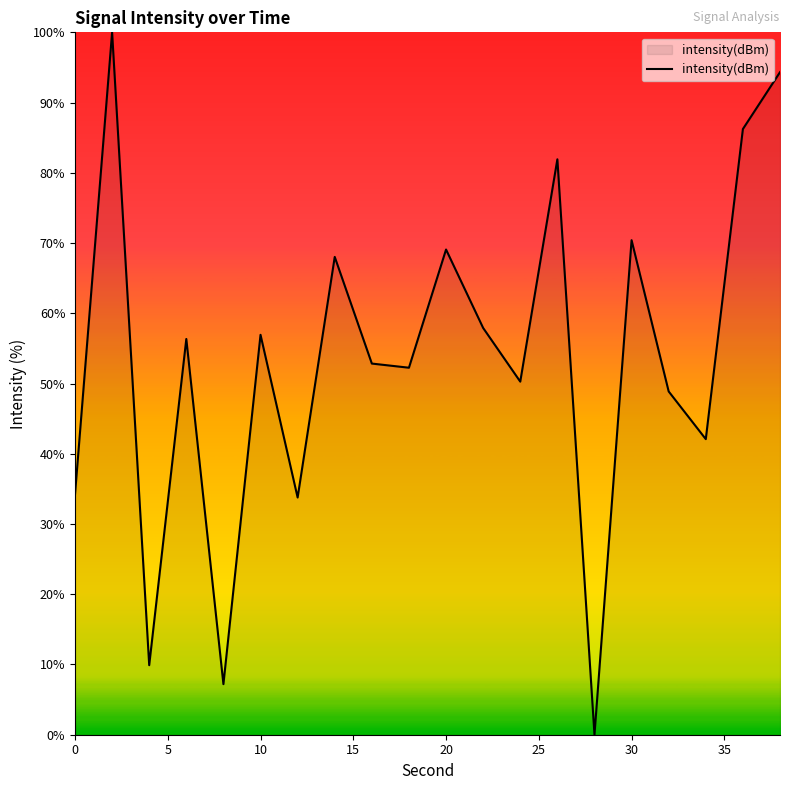

How many lines are shown in the chart?

1